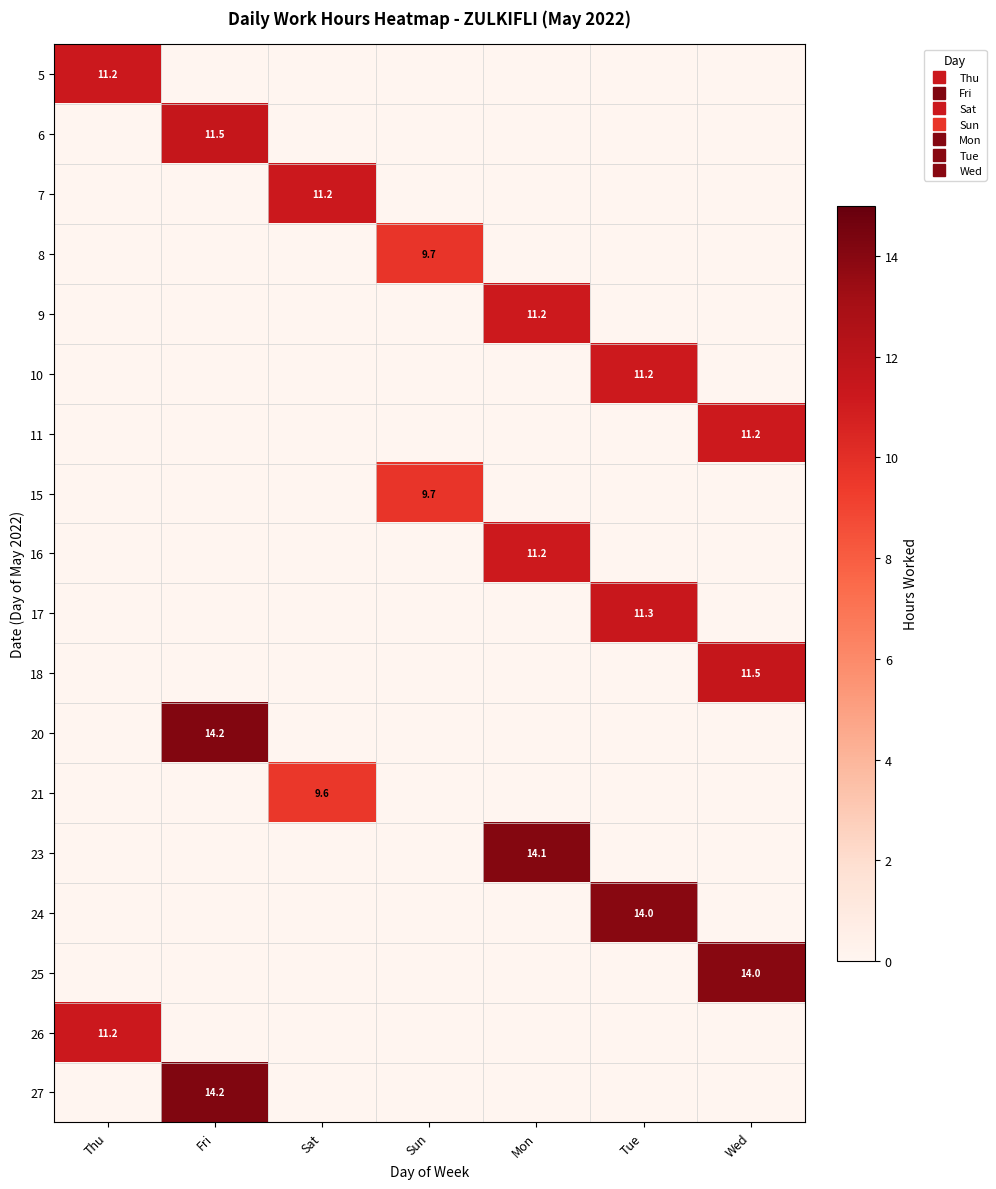

How many values in the 5 series exceed 0?

1